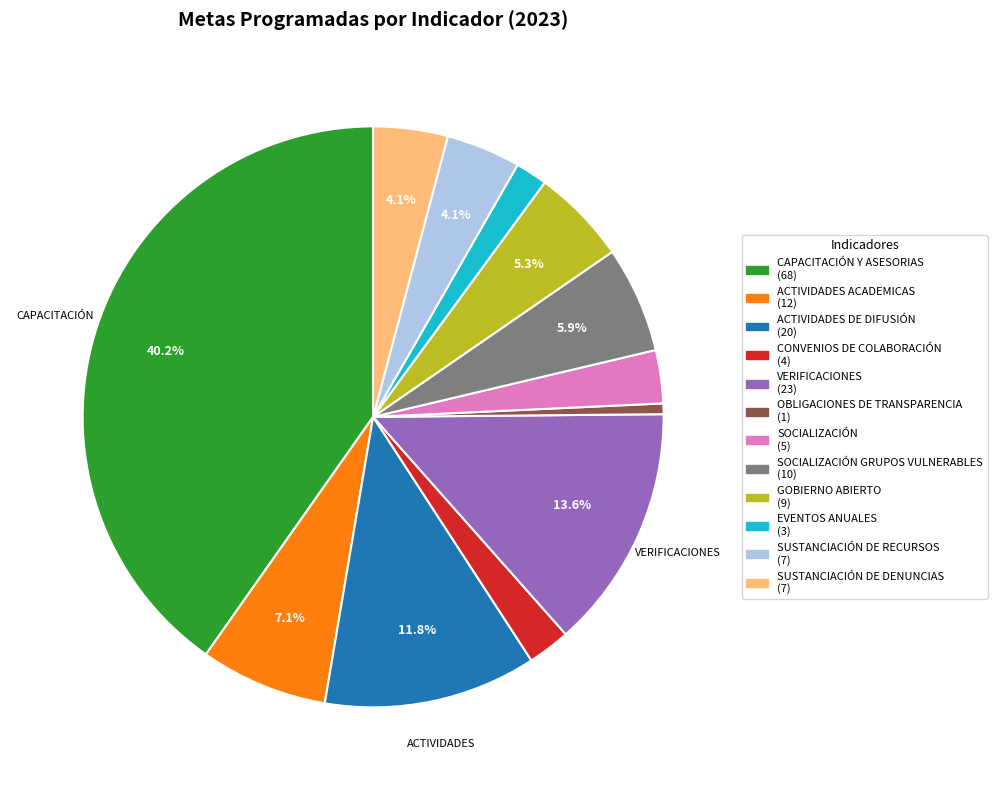

Is there any slice that represents more than half of the pie?

No